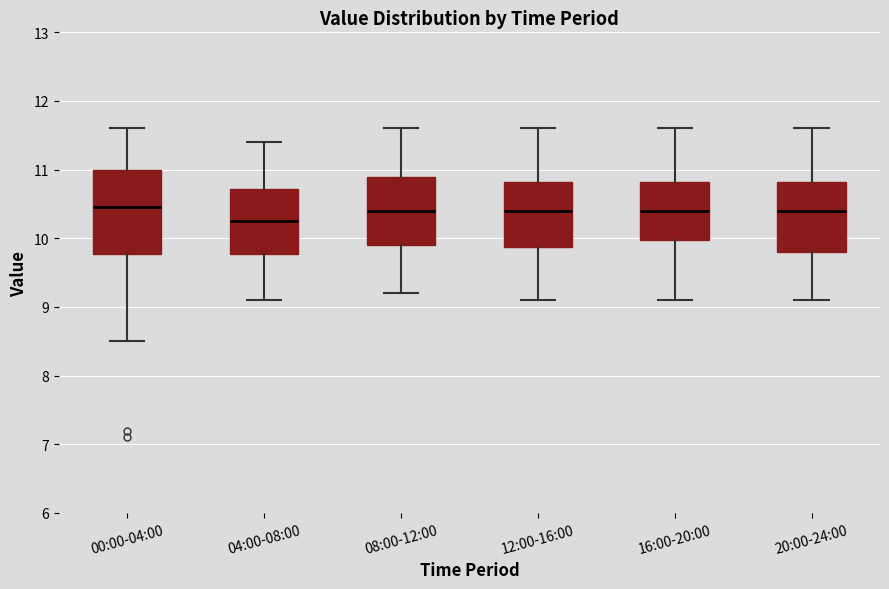

Where does the median line of the box for 00:00-04:00 sit on the y-axis? The values are not printed on the chart, so give them approximately, as read against the axis.

10.5